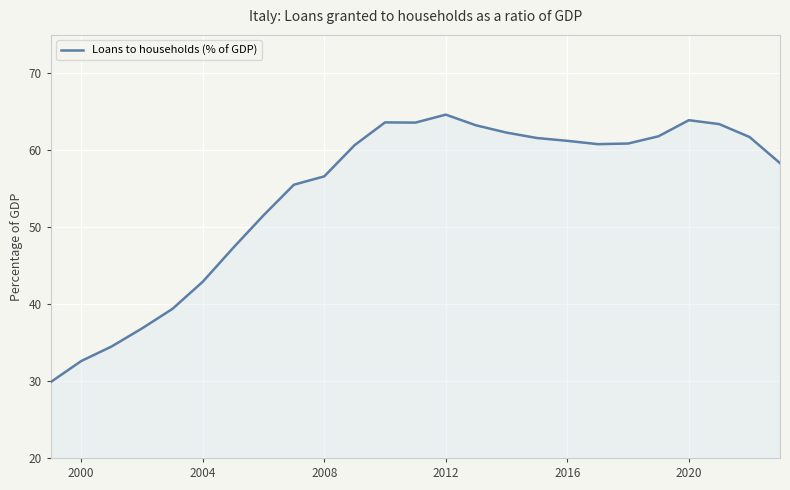

What is the difference between the maximum and minimum values?

34.8